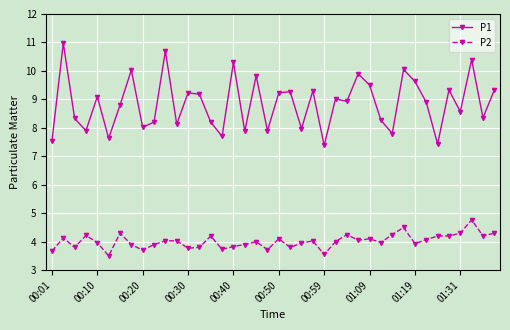

List the series in order of their peak value, highest first.

P1, P2